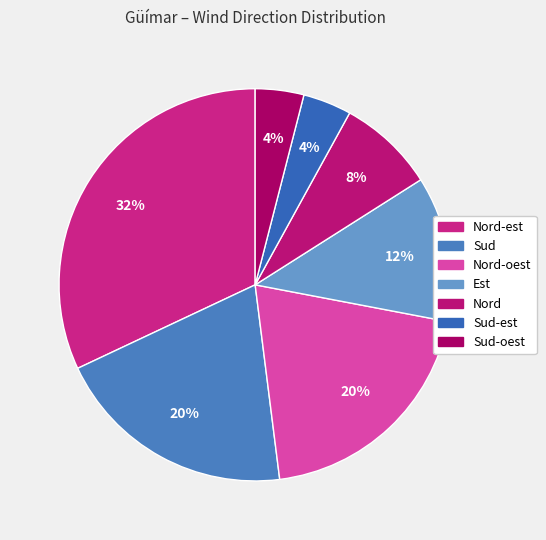

To the nearest percent, what is the average slice percentage?

14%